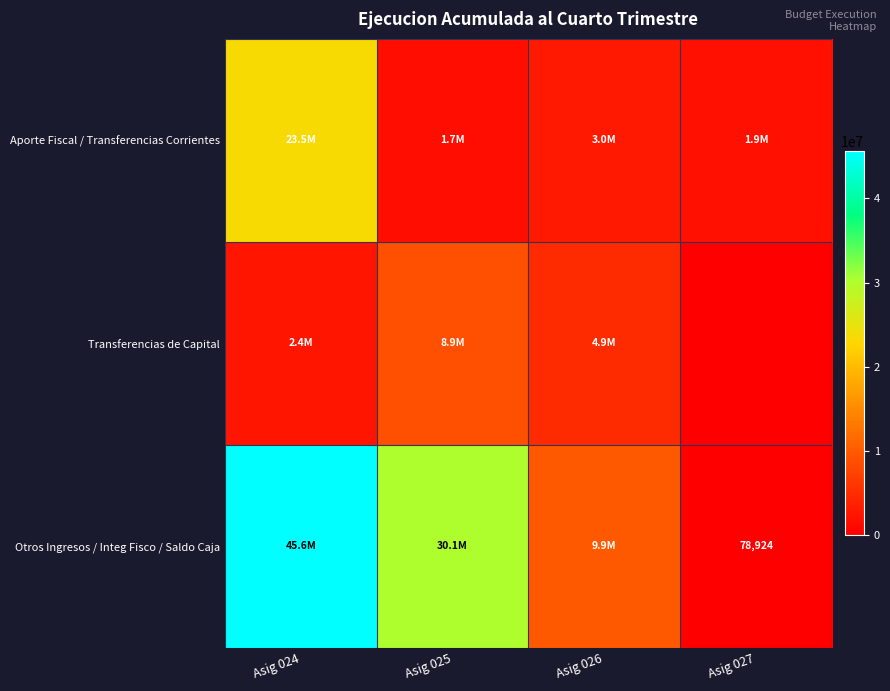

The Otros Ingresos / Integ Fisco / Saldo Caja series shows 30125182 at Asig 025. True or false?

True